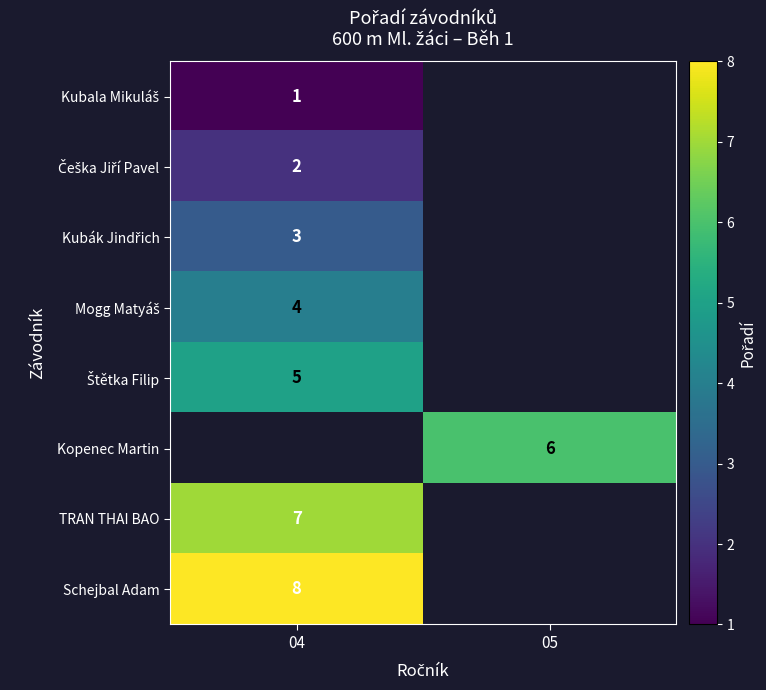

True or false: Kopenec Martin has a value of 6 at 05.

True